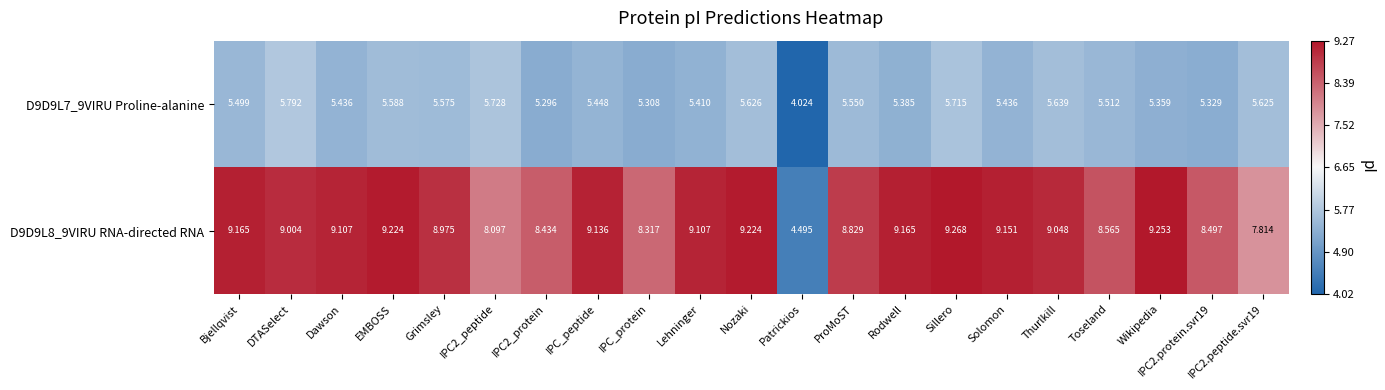

Between Sillero and Wikipedia, which series saw the biggest shift?

D9D9L7_9VIRU Proline-alanine